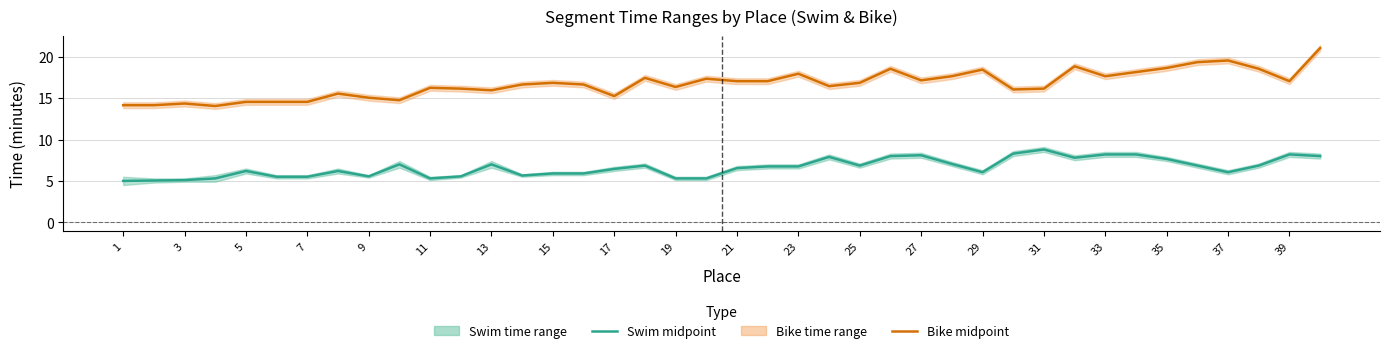

What is the minimum value for Swim midpoint?

5.0